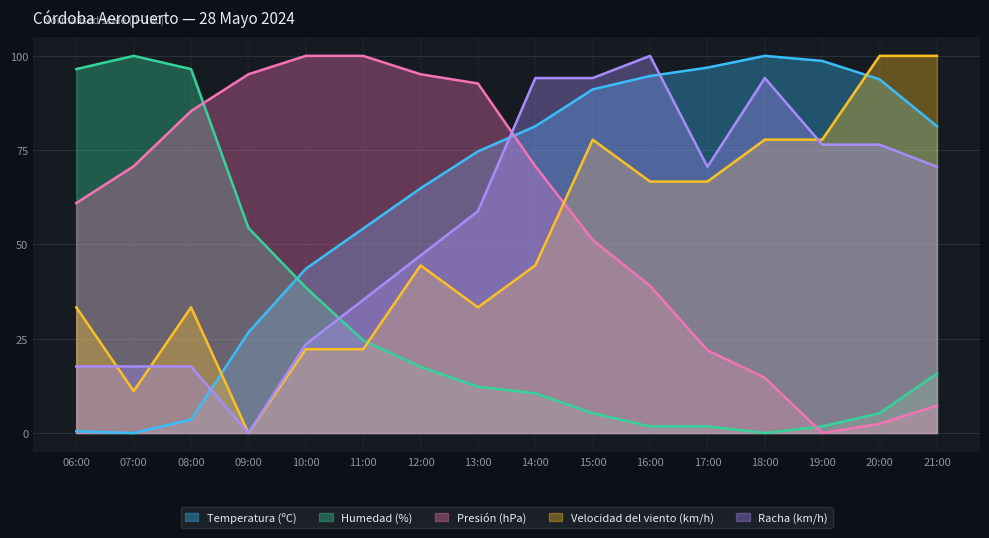

What is the sum of the Humedad (%) values at 11:00 and 20:00?

29.8